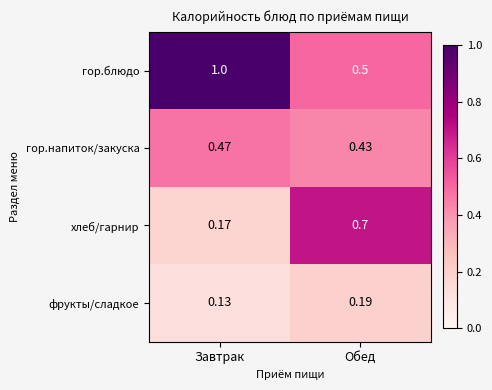

Which series has the largest total across all categories?

гор.блюдо